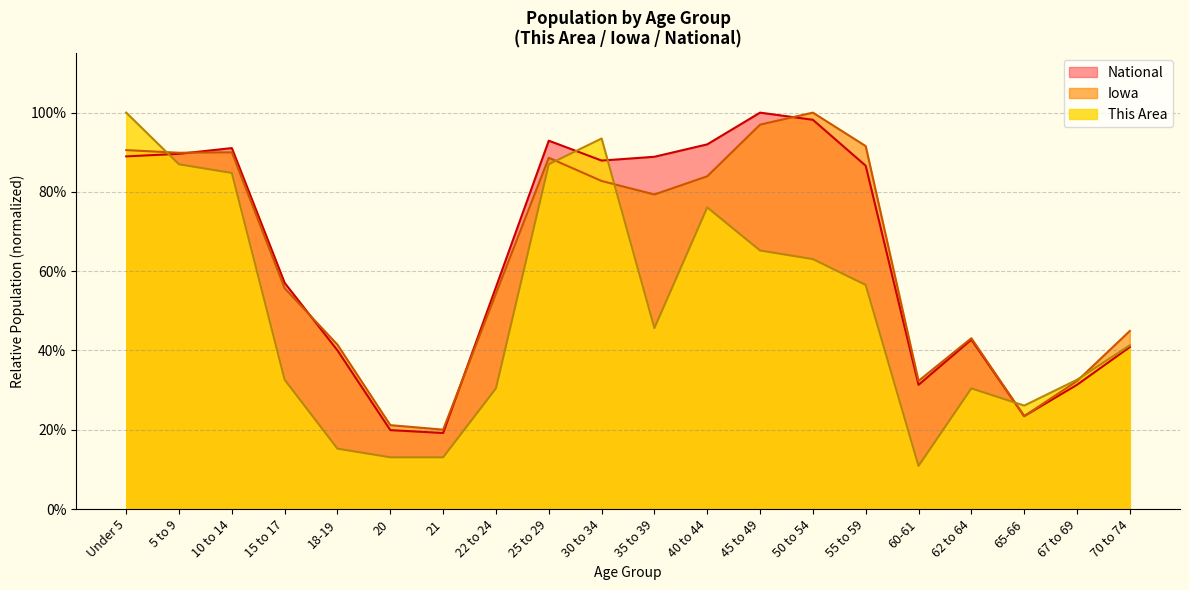

What is the label of the 3rd point from the right?

65-66